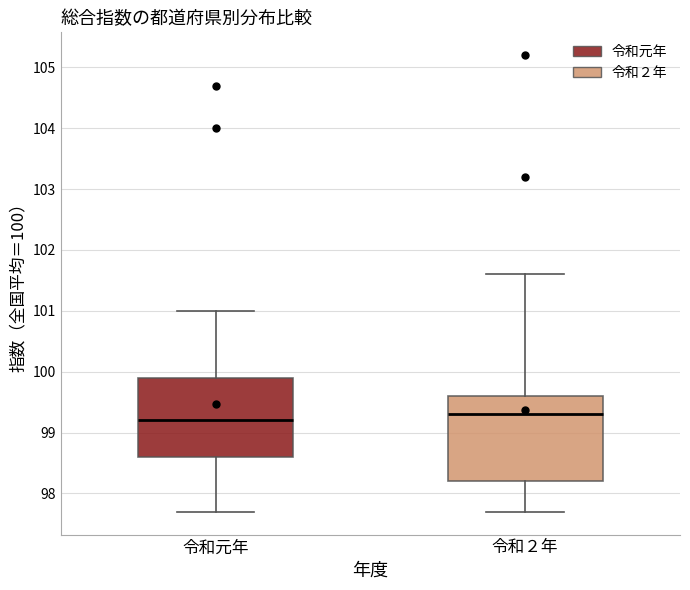

Reading left to right, read every box against the y-axis: the position of its median line, the range the box covers, and the ends of its whiskers. The values are not printed on the chart, so give them approximately, as read against the axis.

令和元年: median 99.2, box 98.6 to 99.9, whiskers 97.7 to 101.0
令和２年: median 99.3, box 98.2 to 99.6, whiskers 97.7 to 101.6